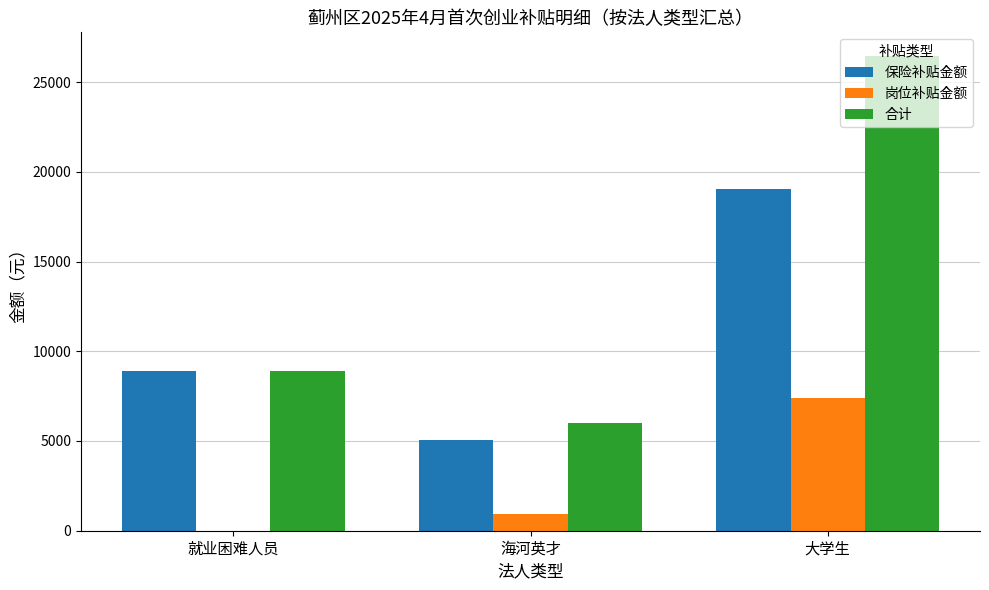

Which series changed the most between 就业困难人员 and 大学生?

合计